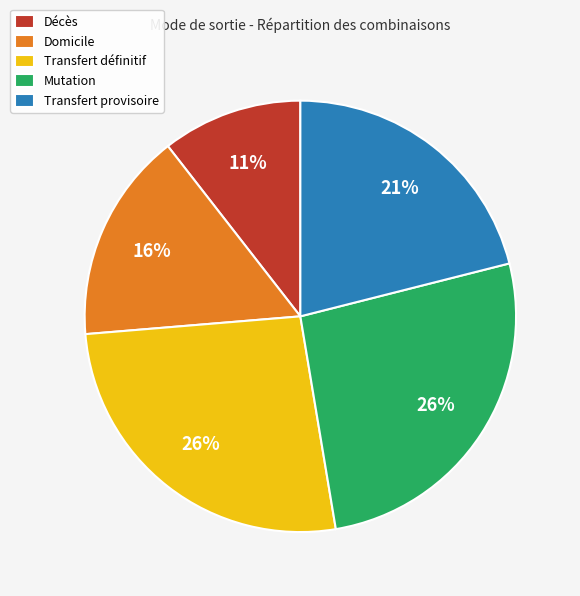

The Mutation slice represents 26% of the pie. True or false?

True